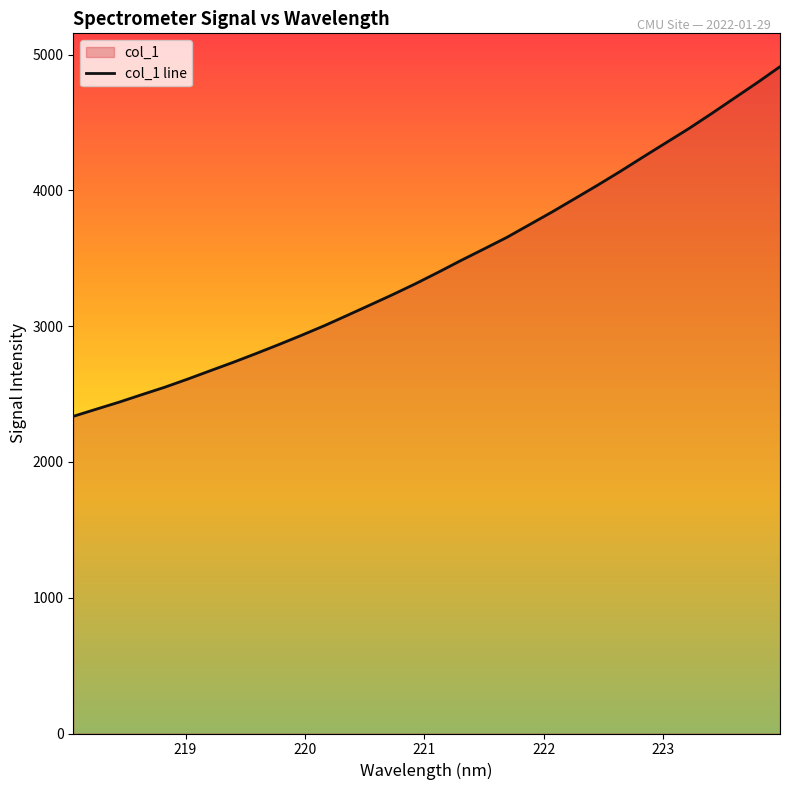

What is the difference between the maximum and minimum values?

2575.0